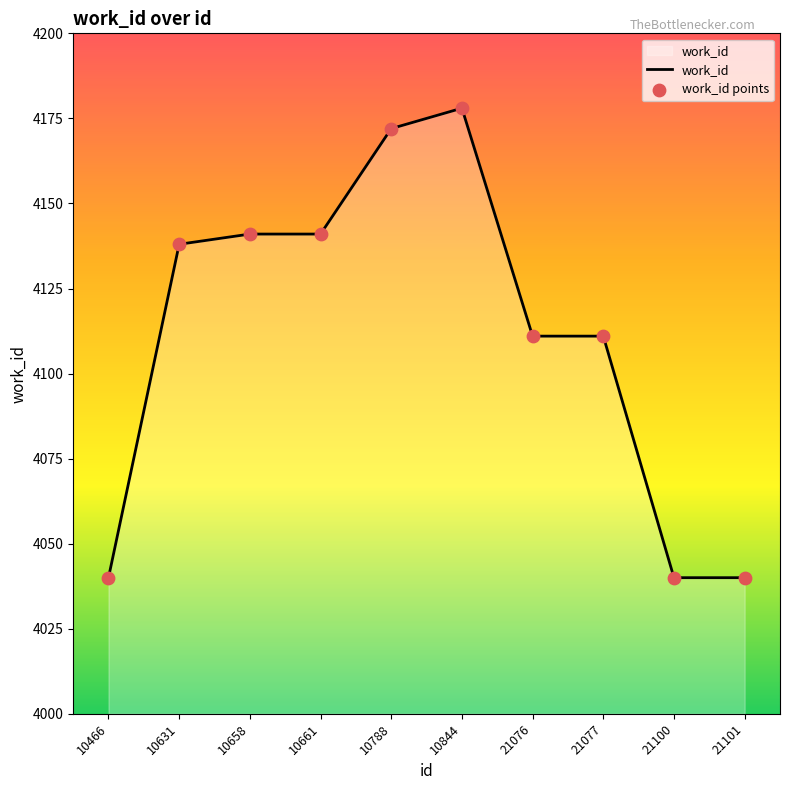

What is the difference between the maximum and minimum values?

138